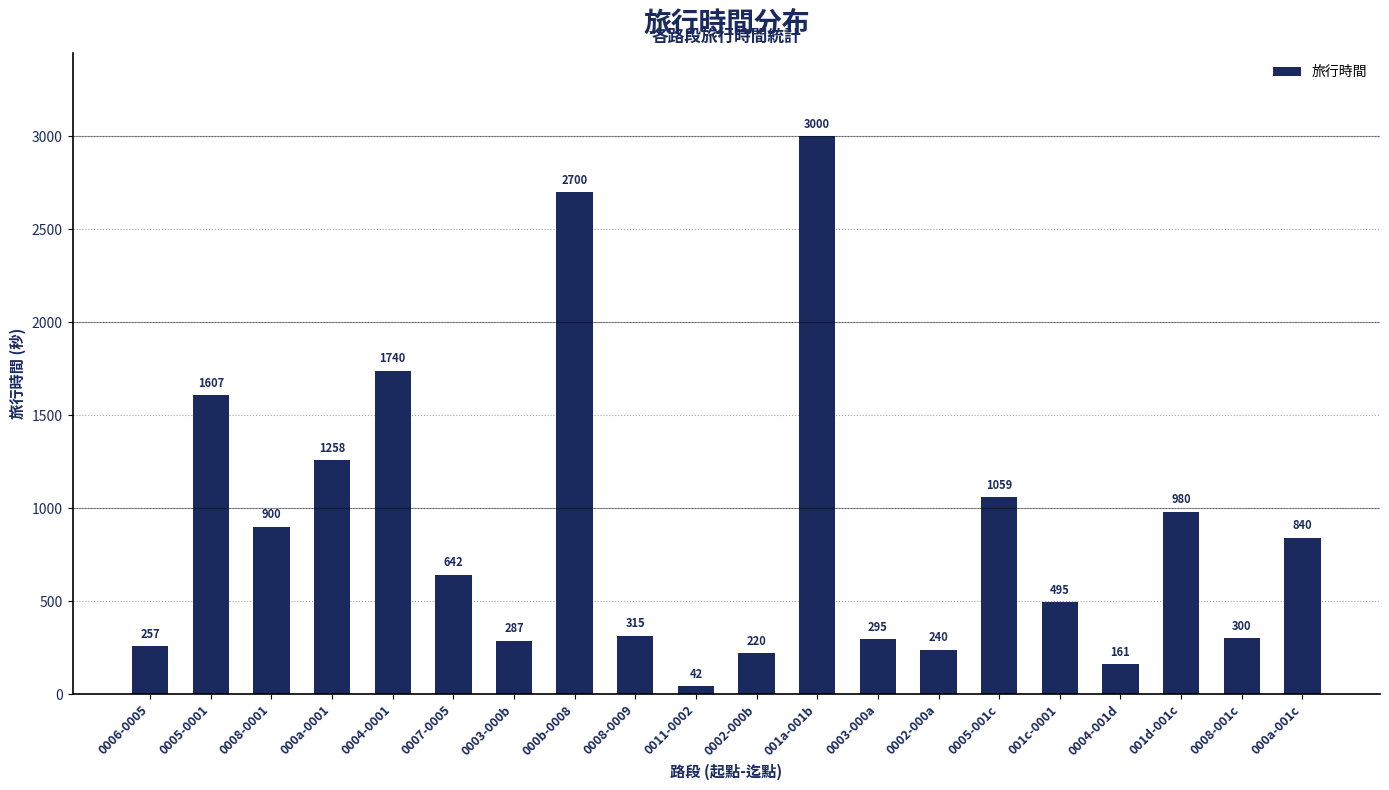

Does the chart contain any negative values?

No